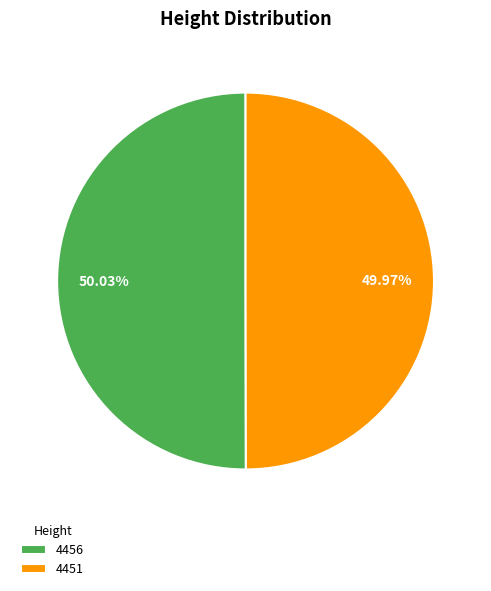

Combined, do 4451 and 4456 account for over 50%?

Yes